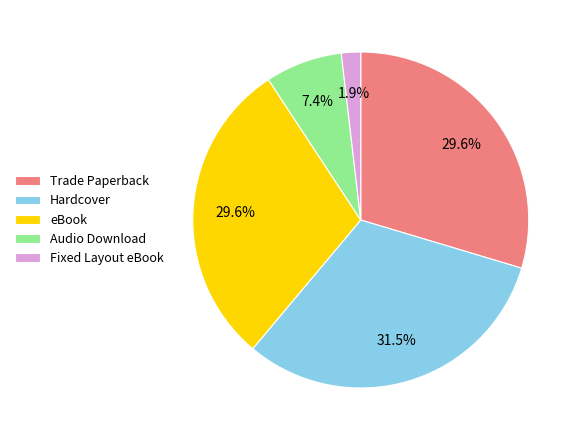

To the nearest percent, what is the combined percentage of Audio Download and Hardcover?

39%